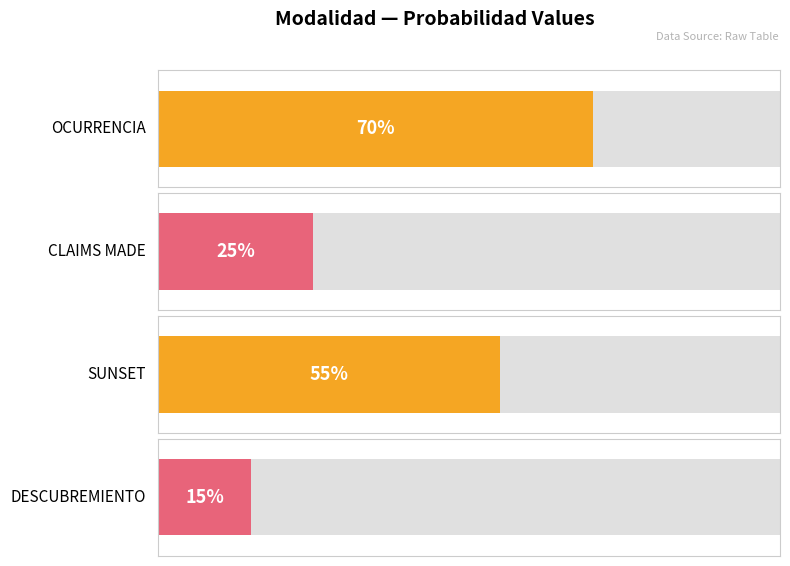

What is the change in value from SUNSET to DESCUBREMIENTO?

-0.4